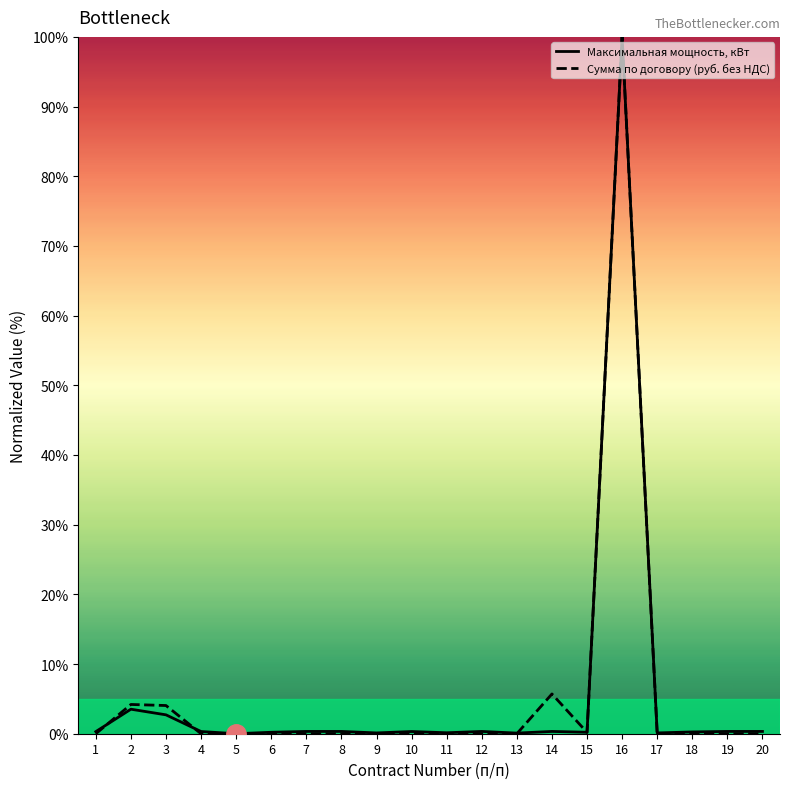

Reading right to left, transcribe all the data shown in this chart.

Максимальная мощность, кВт: 20=0.3	19=0.3	18=0.3	17=0.1	16=100.0	15=0.2	14=0.3	13=0.1	12=0.3	11=0.1	10=0.3	9=0.1	8=0.3	7=0.3	6=0.2	5=0.0	4=0.3	3=2.7	2=3.5	1=0.3
Сумма по договору (руб. без НДС): 20=0.0	19=0.0	18=0.0	17=0.0	16=100.0	15=0.2	14=5.7	13=0.0	12=0.0	11=0.0	10=0.0	9=0.0	8=0.0	7=0.0	6=0.0	5=0.0	4=0.0	3=4.0	2=4.2	1=0.0